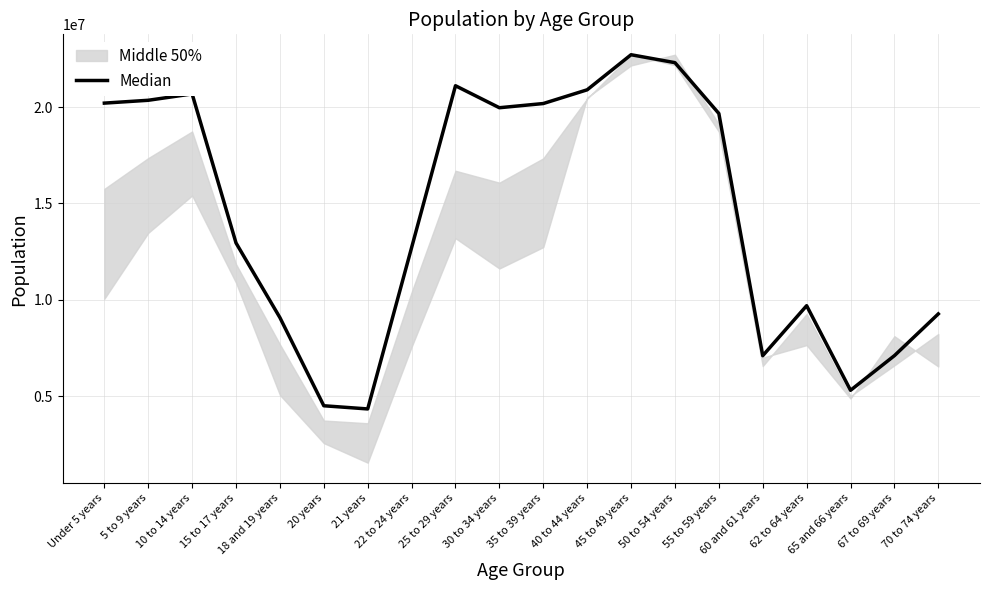

Reading left to right, transcribe all the data shown in this chart.

20201362	20348657	20677194	12954254	9086089	4519129	4354294	12712576	21101849	19962099	20179642	20890964	22708591	22298125	19664805	7113727	9704197	5319902	7115361	9278166